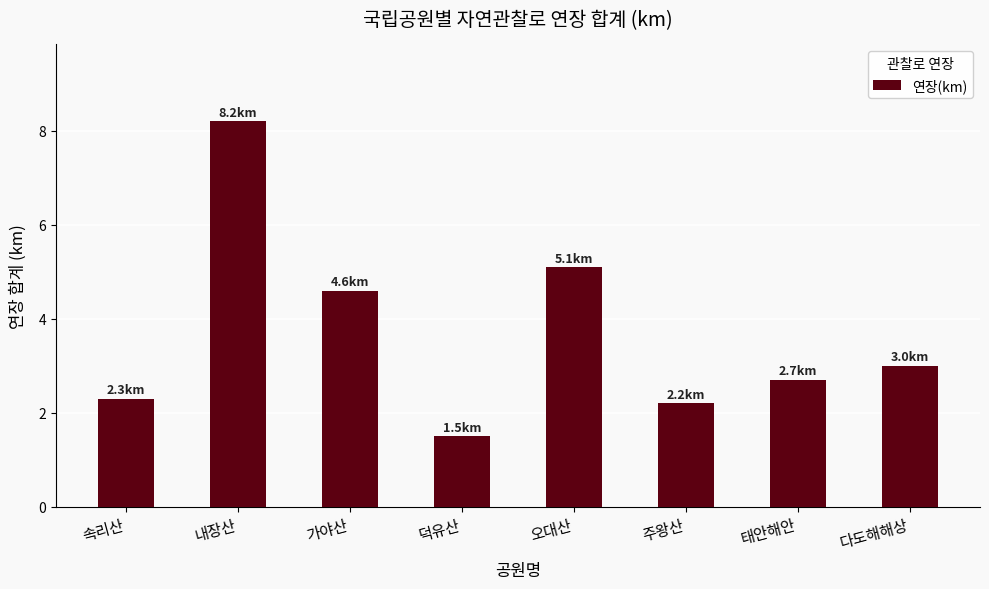

Are the bars horizontal?

No